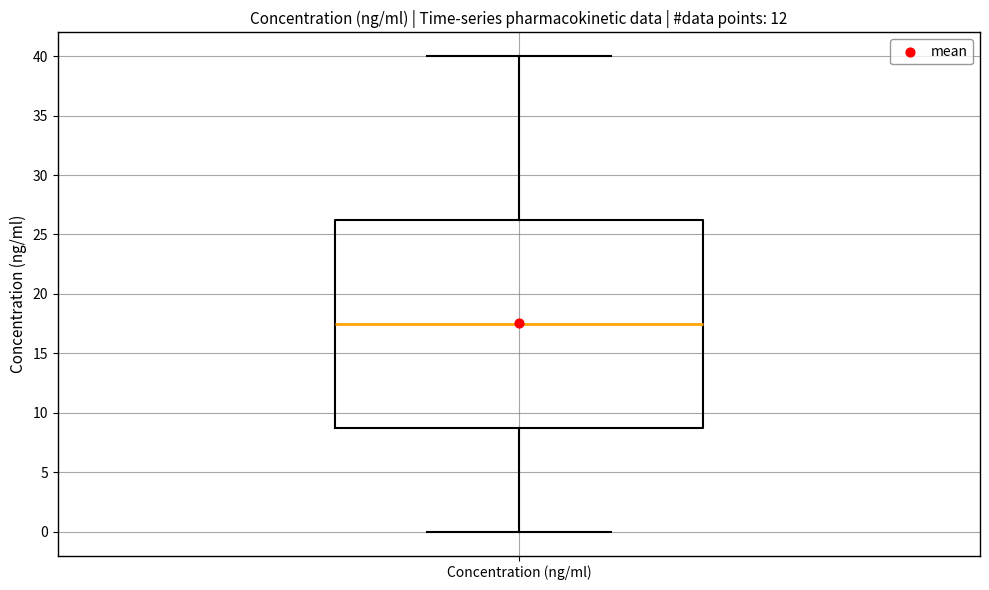

Where is the upper edge of the box for Concentration (ng/ml) on the y-axis? The values are not printed on the chart, so give them approximately, as read against the axis.

26.5